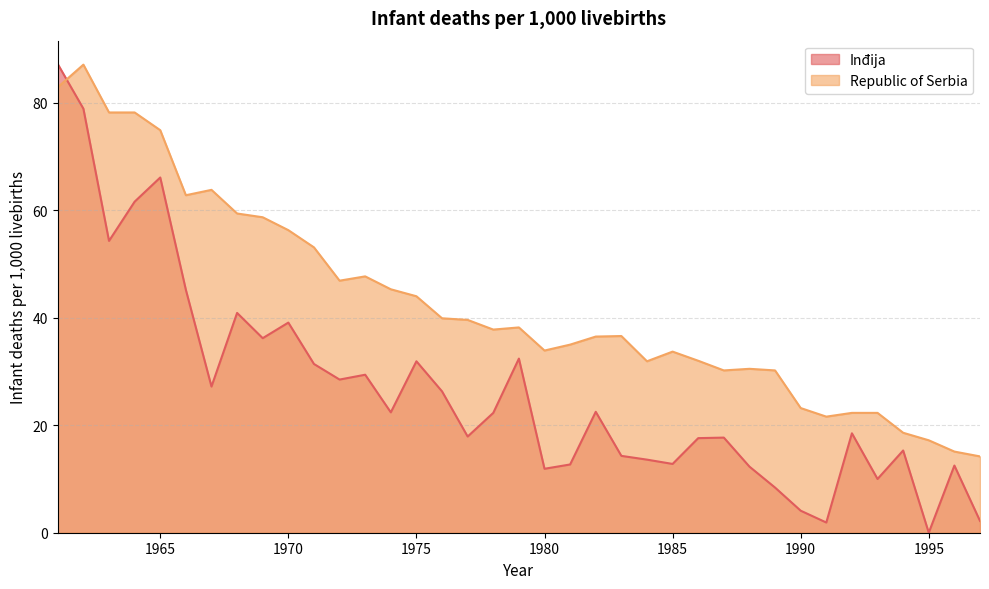

Read the Inđija value at 1983.

14.3